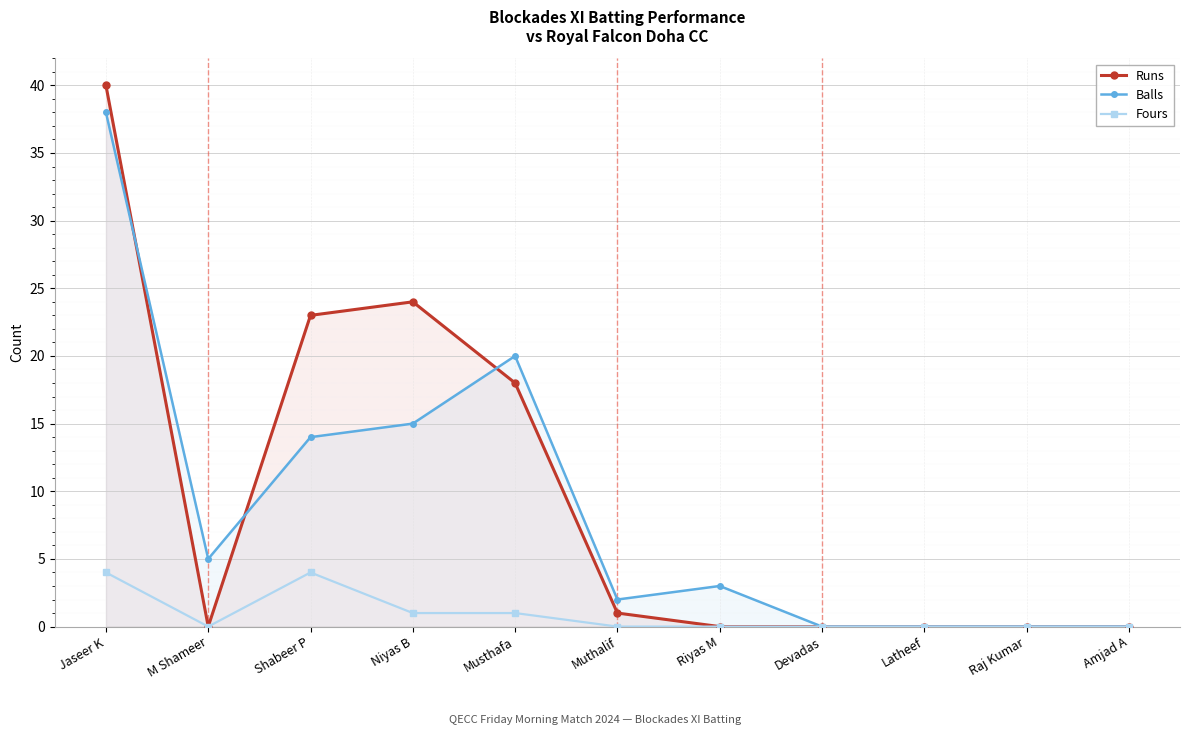

What is the maximum value for Balls?

38